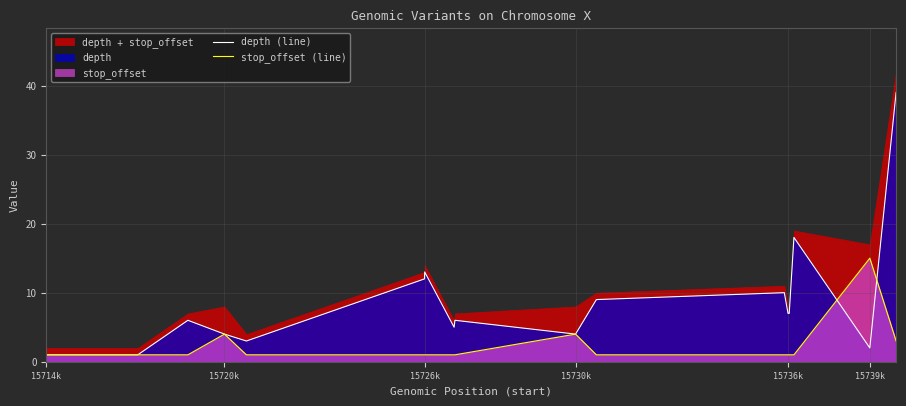

True or false: depth (line) has a value of 13 at 15726k.

True